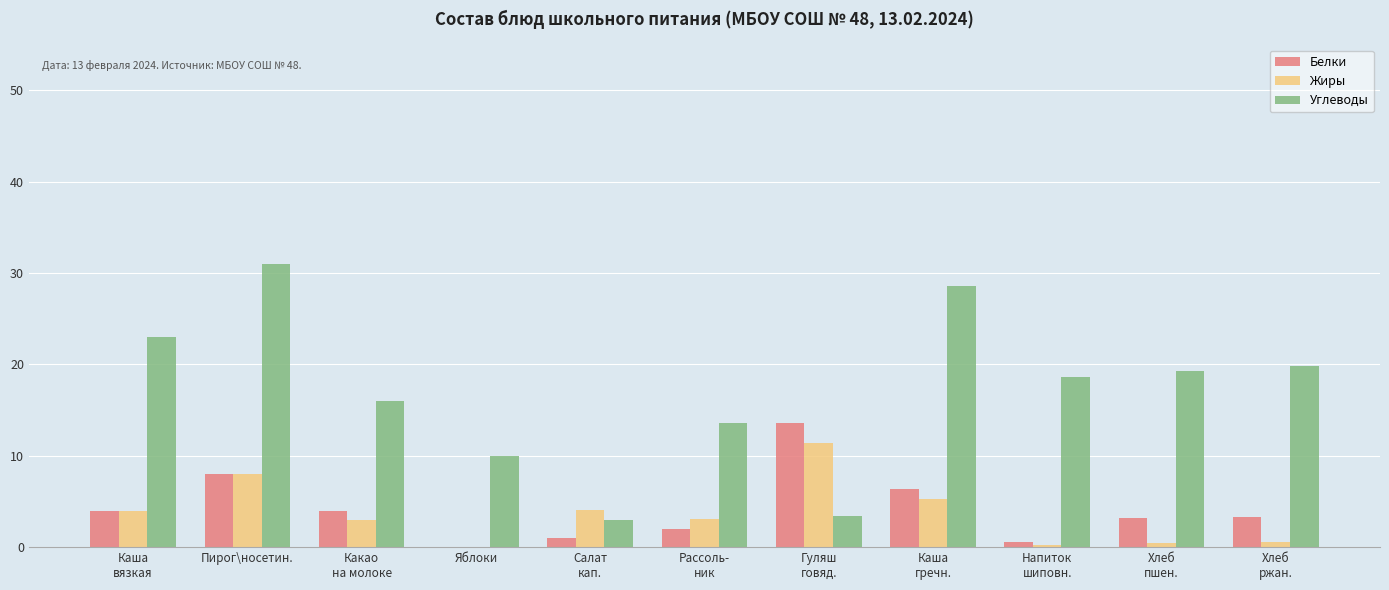

What is the maximum value shown in the chart?

31.0